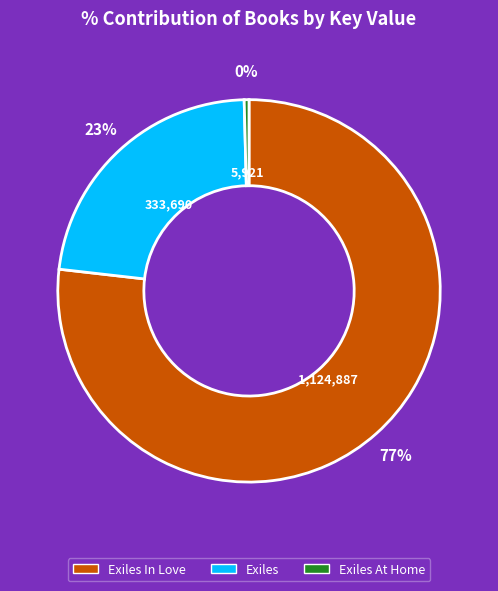

Is there a majority slice in this chart?

Yes